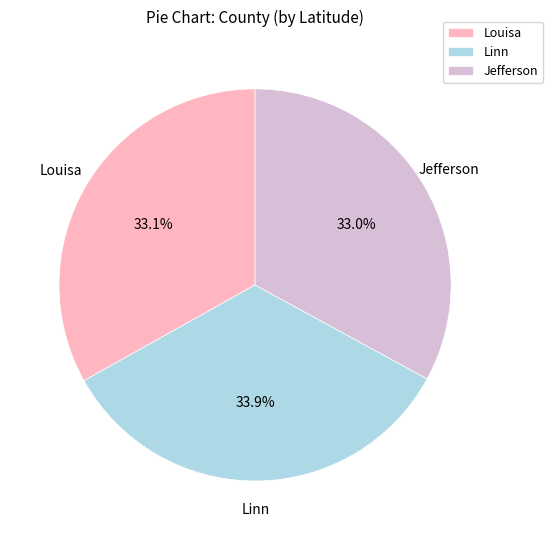

Does Louisa account for over 50% of the chart?

No